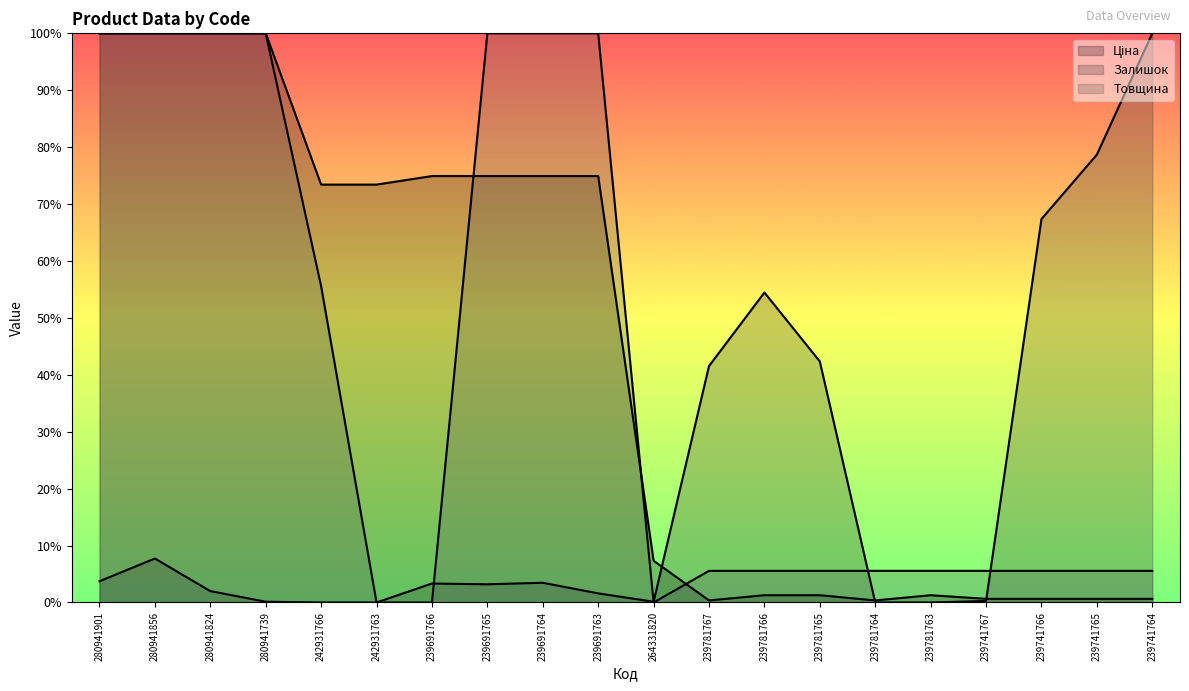

What are all the series names shown in the legend?

Ціна, Залишок, Товщина